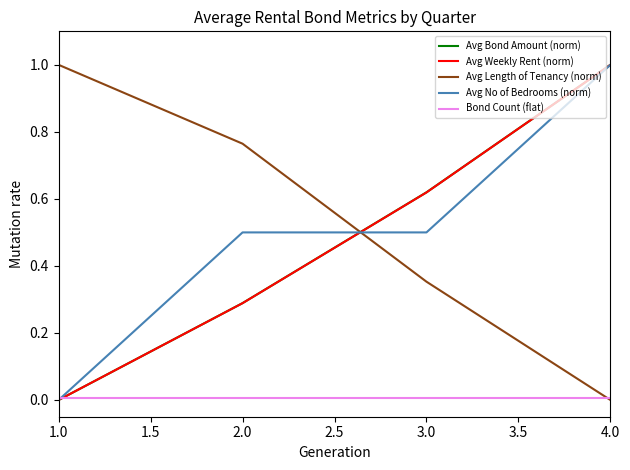

At which category is the sum across all series the highest?

4.0